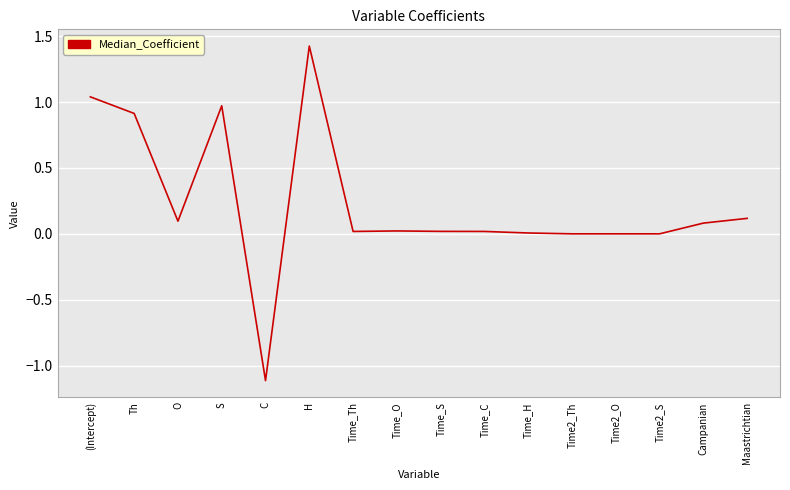

What is the difference between the maximum and minimum values?

2.5